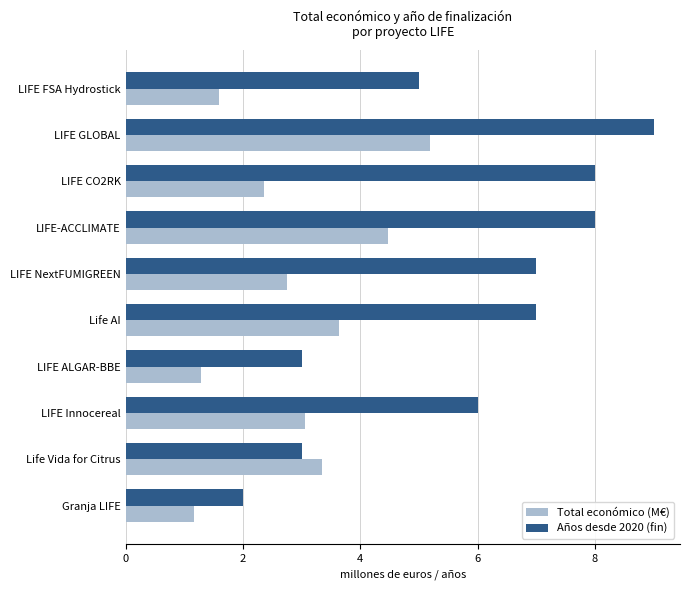

Which series has the largest total across all categories?

Años desde 2020 (fin)